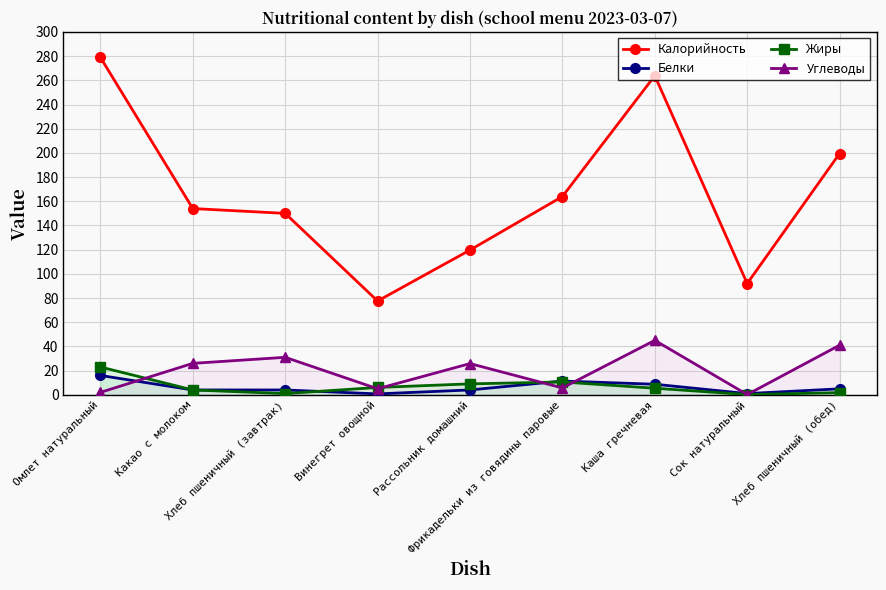

At which category does Калорийность reach its first local peak?

Каша гречневая